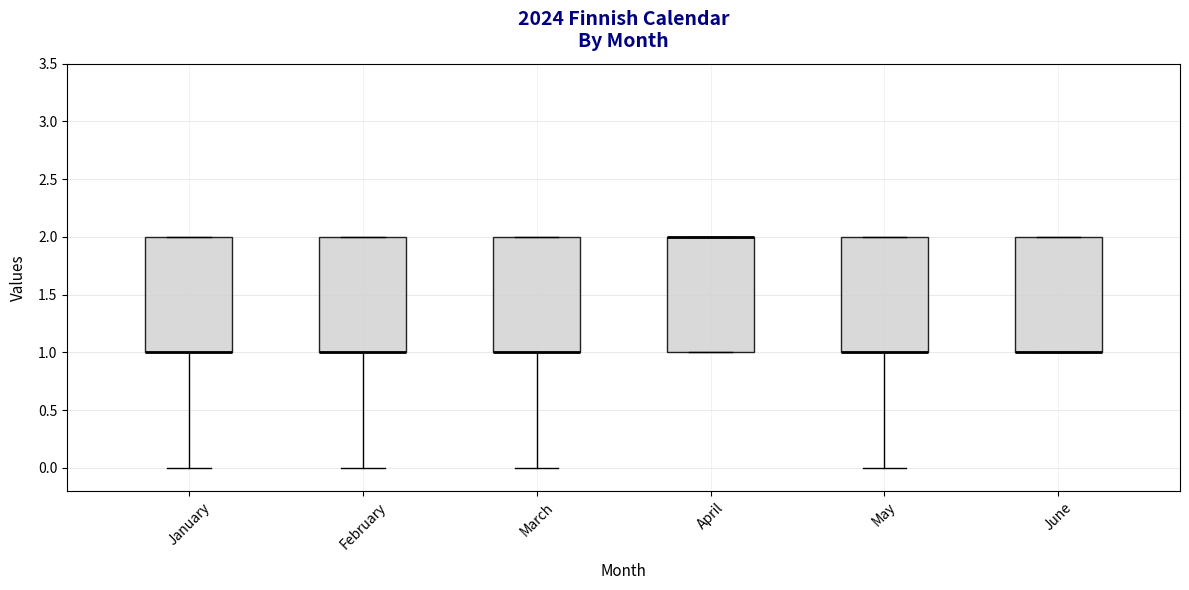

Reading left to right, read every box against the y-axis: the position of its median line, the range the box covers, and the ends of its whiskers. The values are not printed on the chart, so give them approximately, as read against the axis.

January: median 1 (drawn on the box's lower edge), box 1 to 2, whiskers 0 to 2
February: median 1 (drawn on the box's lower edge), box 1 to 2, whiskers 0 to 2
March: median 1 (drawn on the box's lower edge), box 1 to 2, whiskers 0 to 2
April: median 2 (drawn on the box's upper edge), box 1 to 2, whiskers 1 to 2
May: median 1 (drawn on the box's lower edge), box 1 to 2, whiskers 0 to 2
June: median 1 (drawn on the box's lower edge), box 1 to 2, whiskers 1 to 2